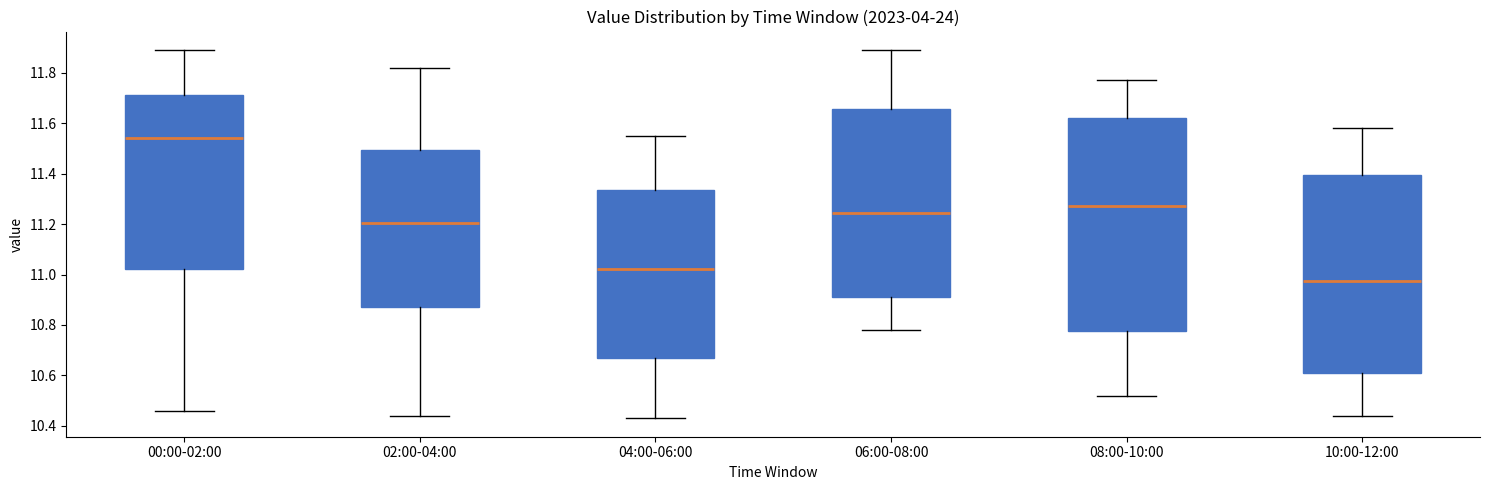

Where does the upper whisker of the box for 04:00-06:00 end on the y-axis? The values are not printed on the chart, so give them approximately, as read against the axis.

11.56